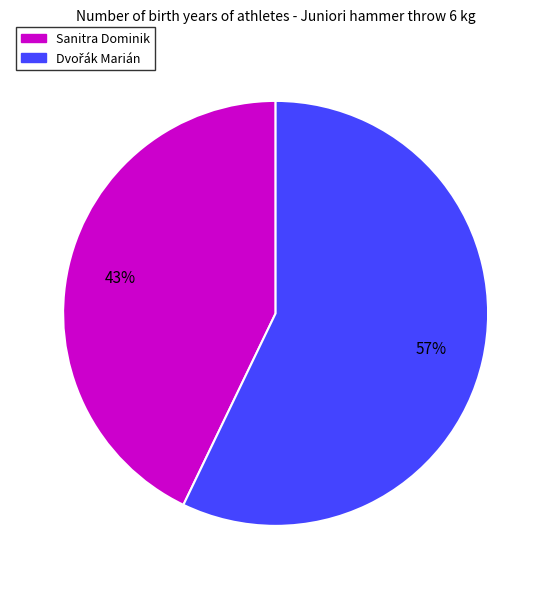

Is there any slice that represents more than half of the pie?

Yes